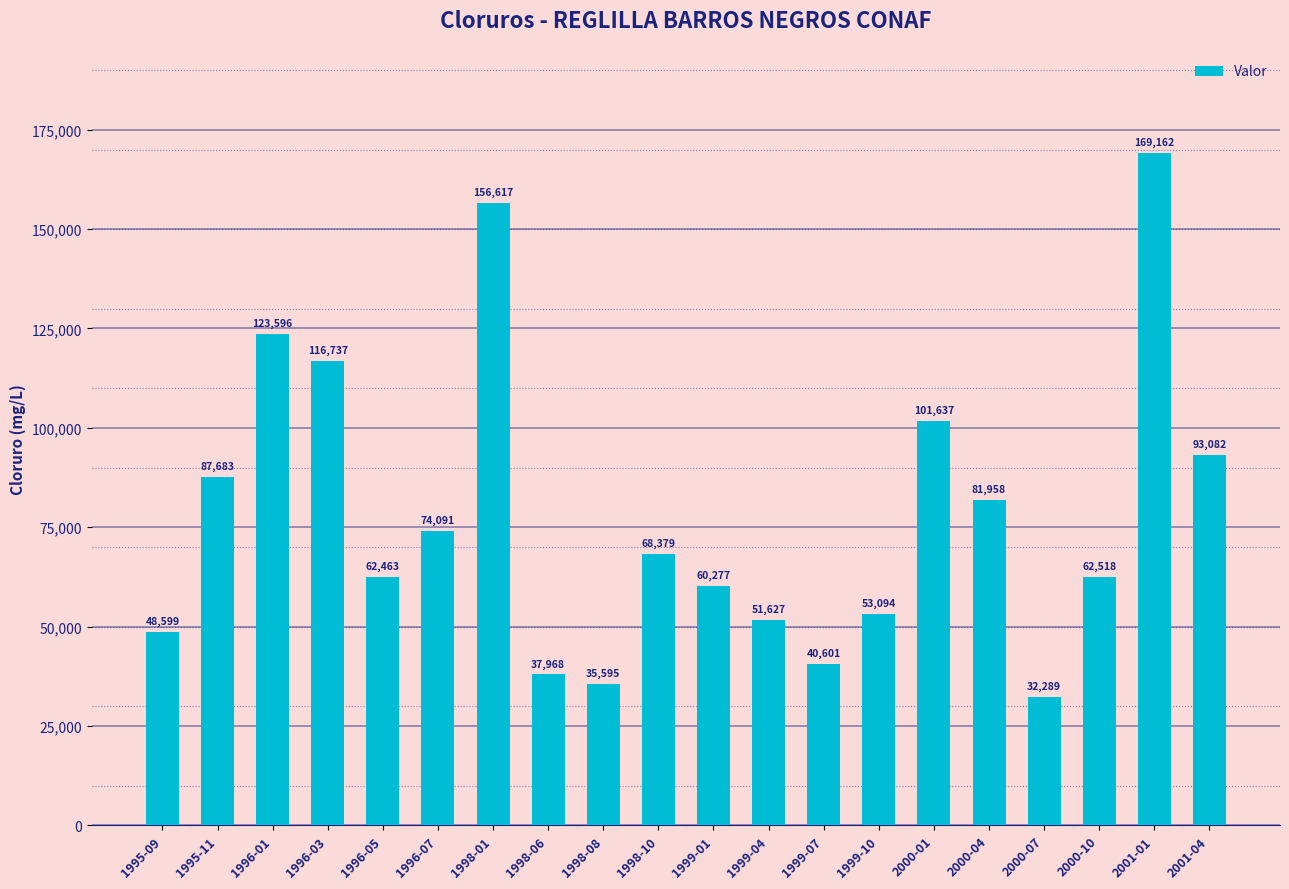

How many values are below 68379?

10